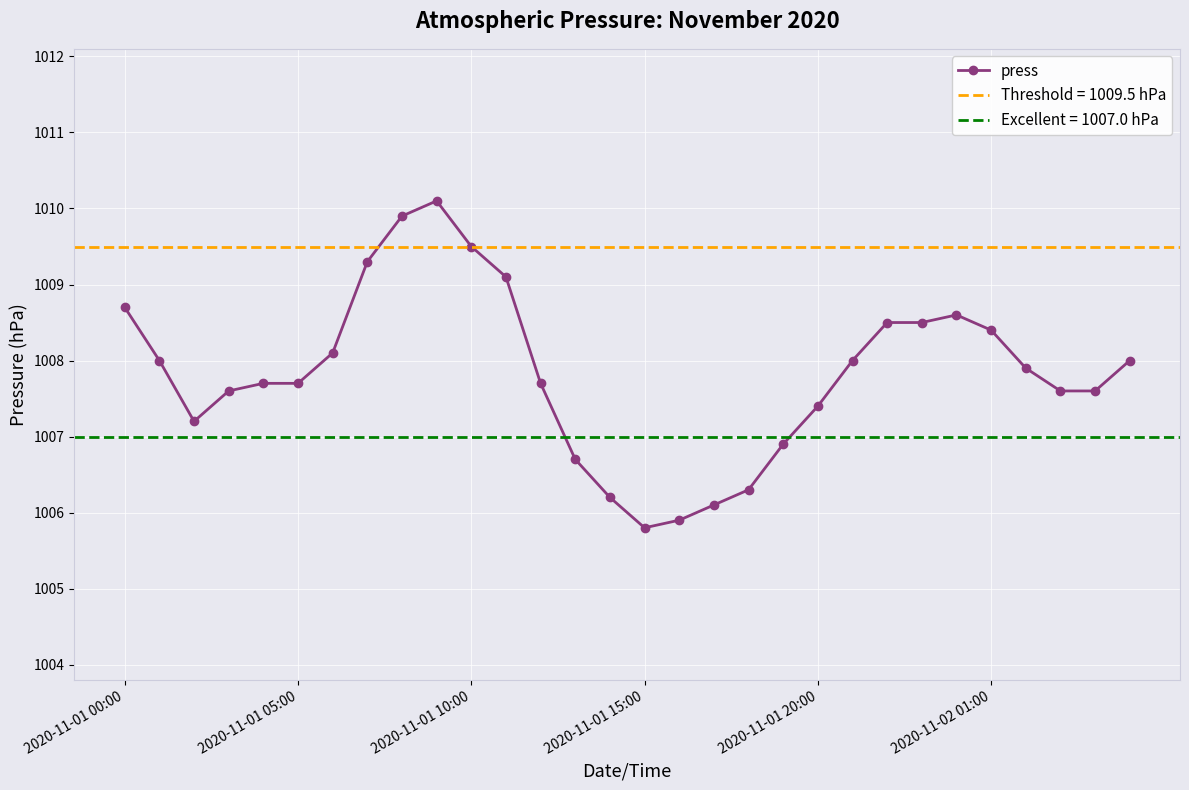

True or false: the data shows 1817.2 at 8.

False